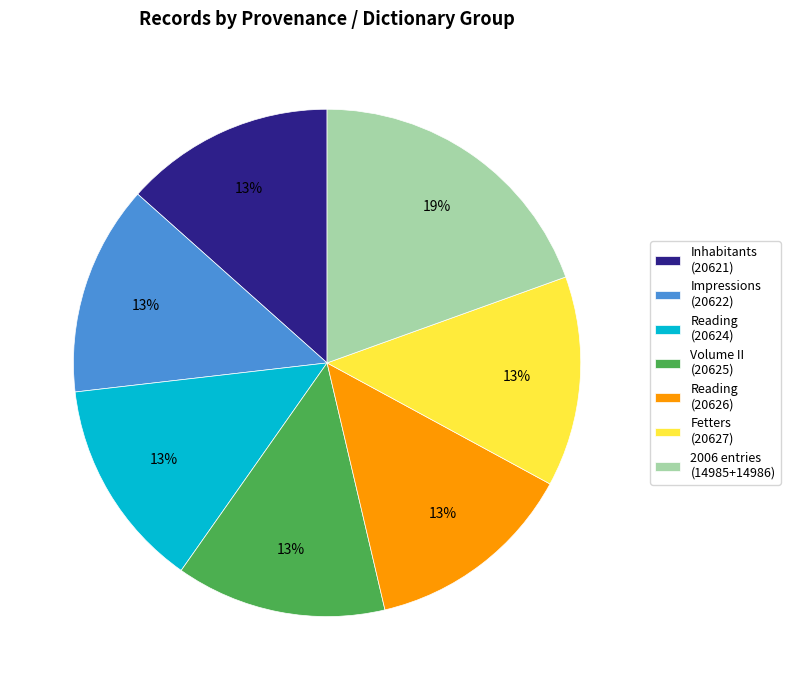

Which category has the biggest portion of the pie?

2006 entries (14985+14986)